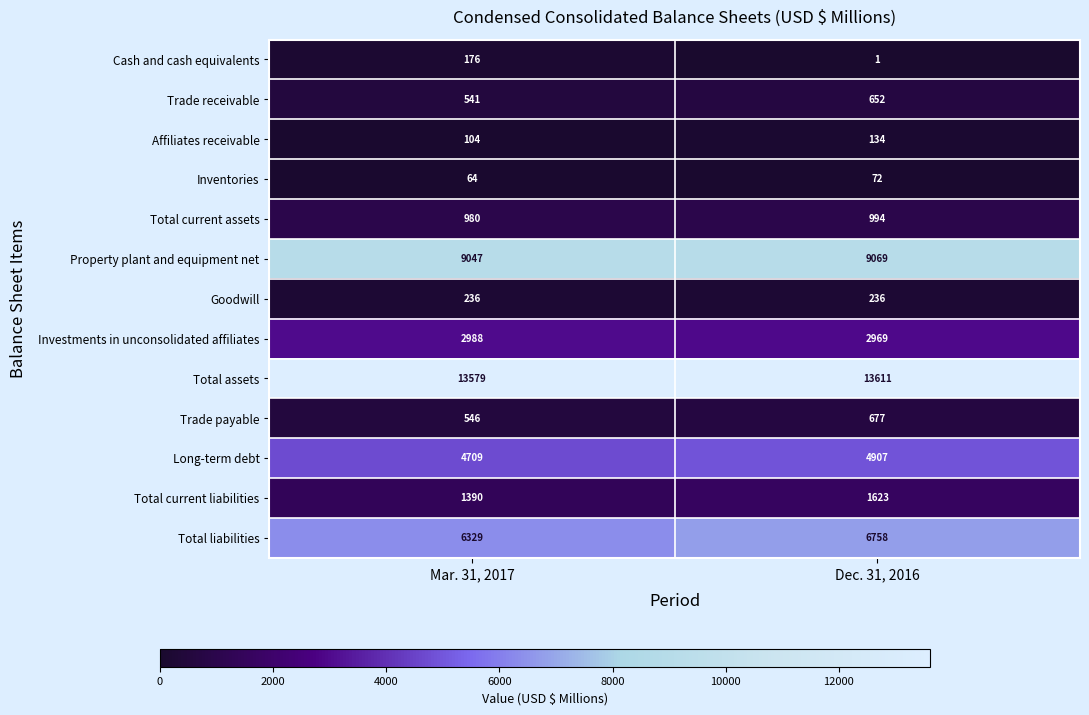

What is the total value across all series at Dec. 31, 2016?

41703